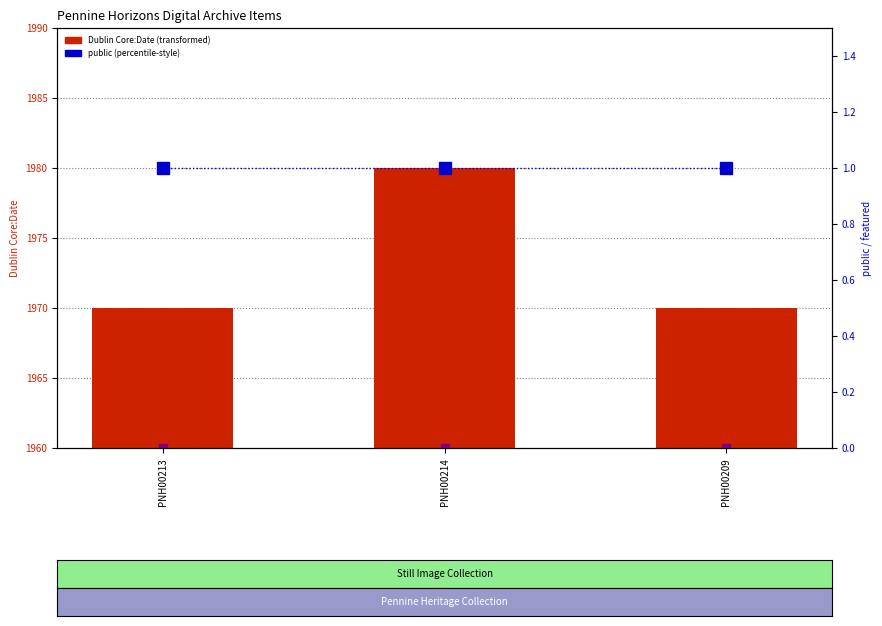

What position from the right is PNH00214?

2